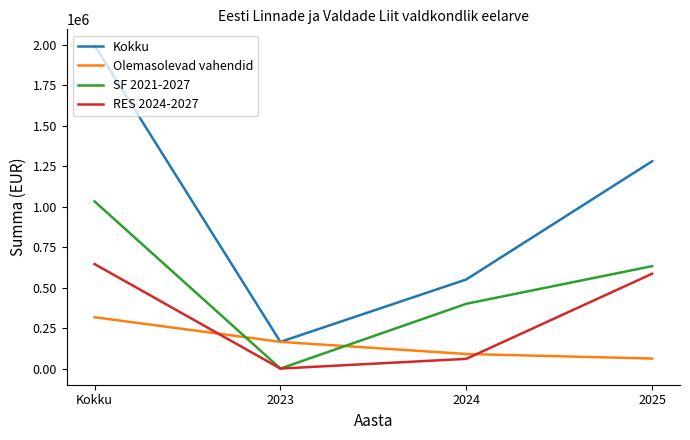

Which series changed the most between 2024 and 2025?

Kokku